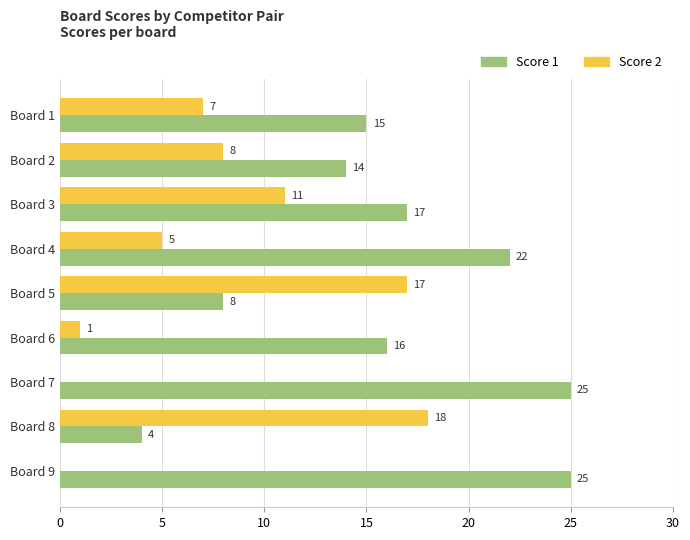

What is the sum of the Score 1 values at Board 8 and Board 6?

20